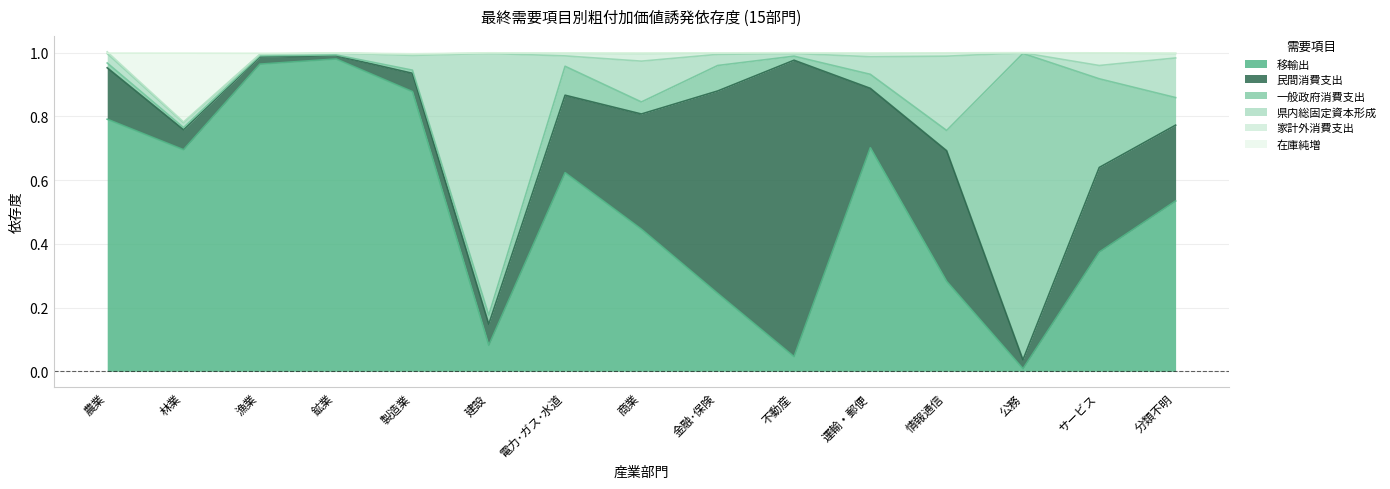

Which series has the widest spread of values?

移輸出